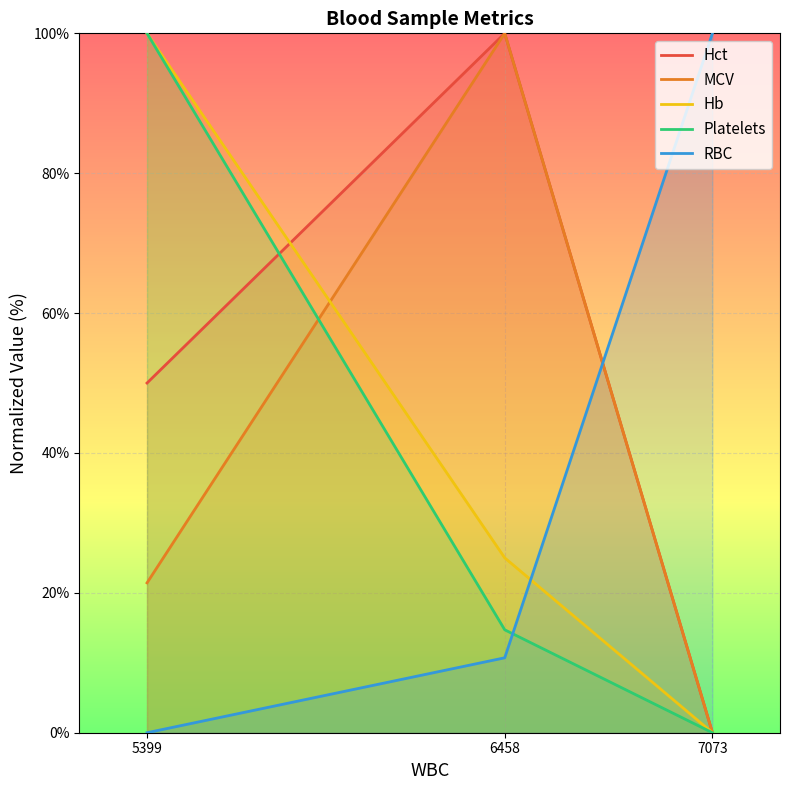

The value of RBC at 6458 is 10.7. True or false?

True